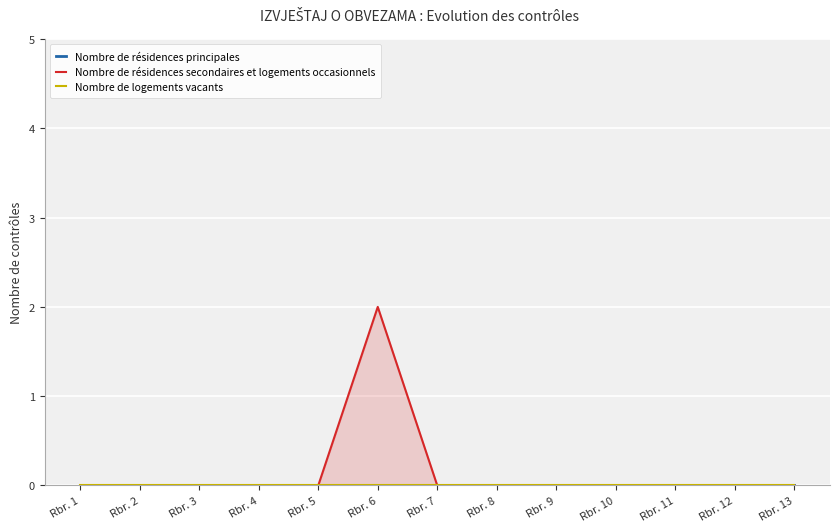

At which label is Nombre de résidences principales closest to 0?

Rbr. 1